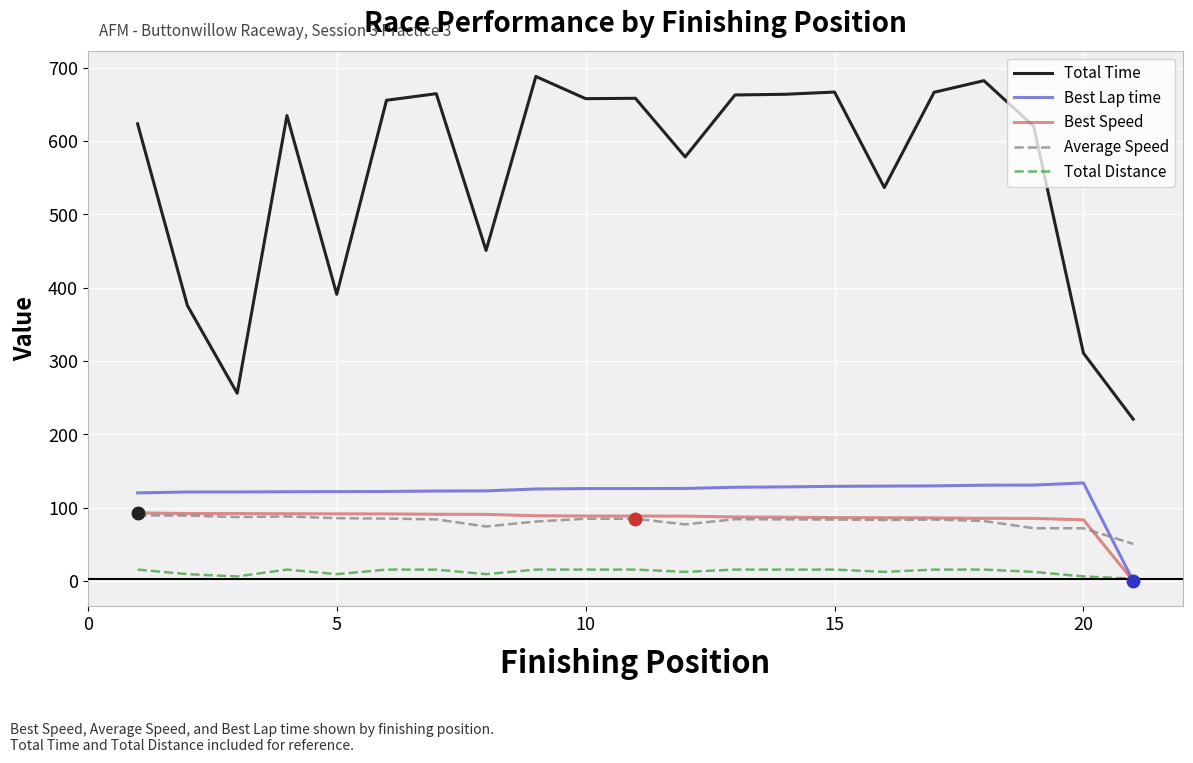

True or false: Total Time and Total Distance intersect in this chart.

False